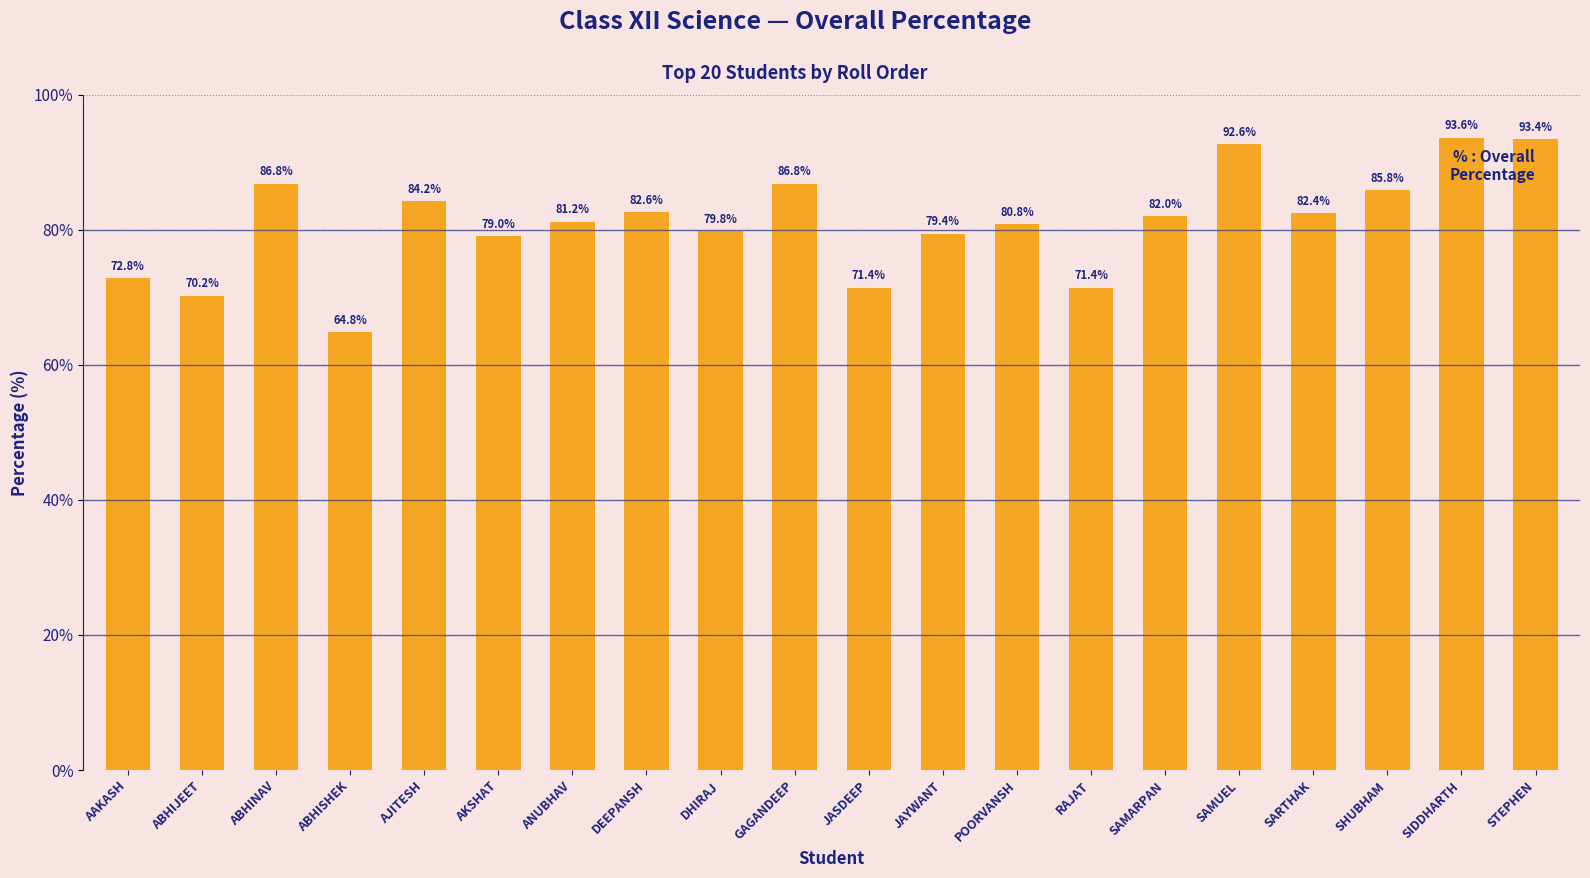

What position from the left is STEPHEN?

20